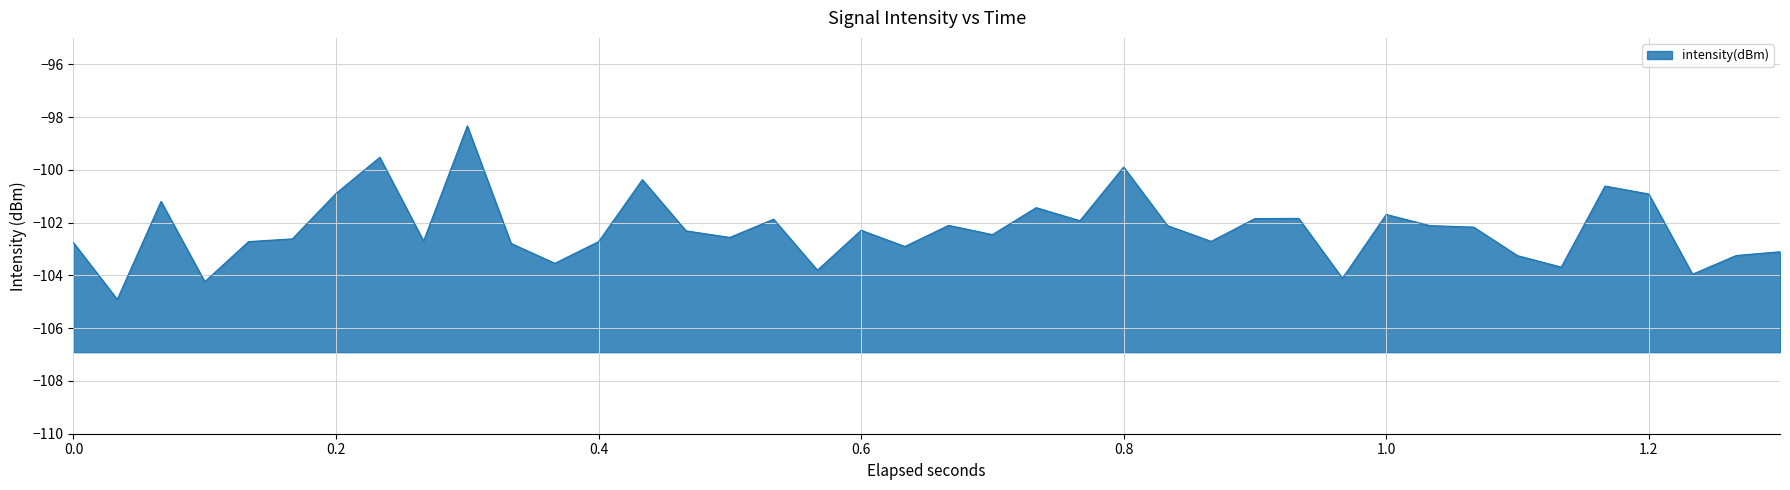

What is the change in value from 0.8 to 1.2?

-1.0